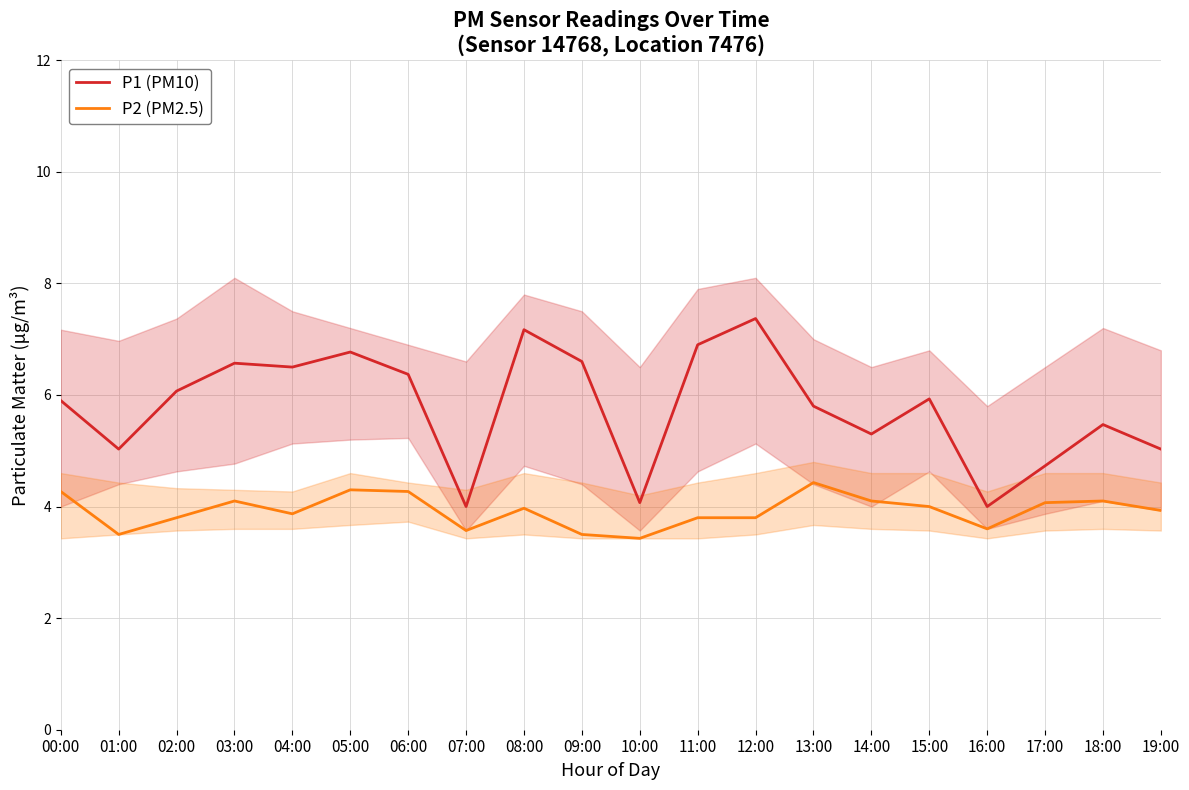

Read the P1 (PM10) value at 14:00.

5.3